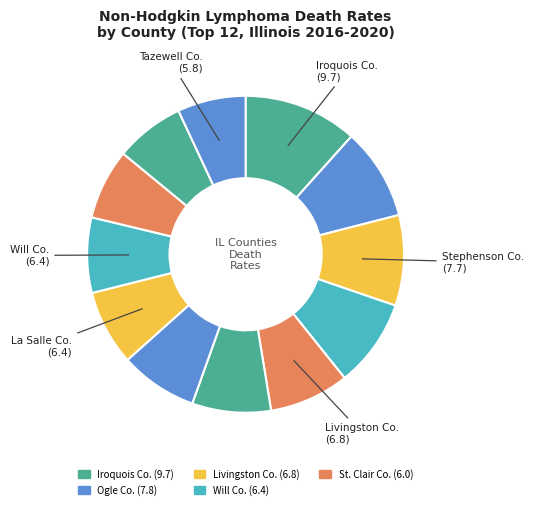

Count the number of slices in the pie.

12